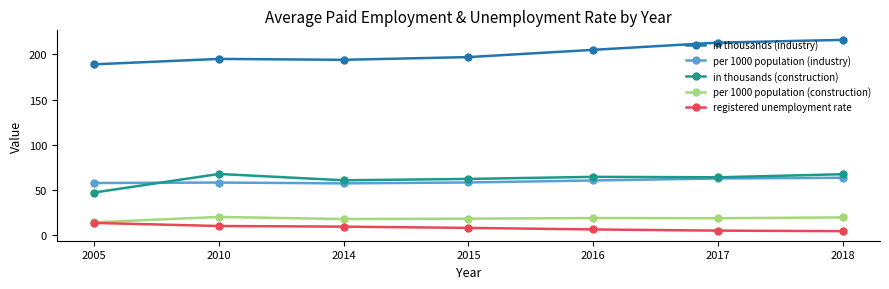

Does the chart display data point markers on the line(s)?

Yes